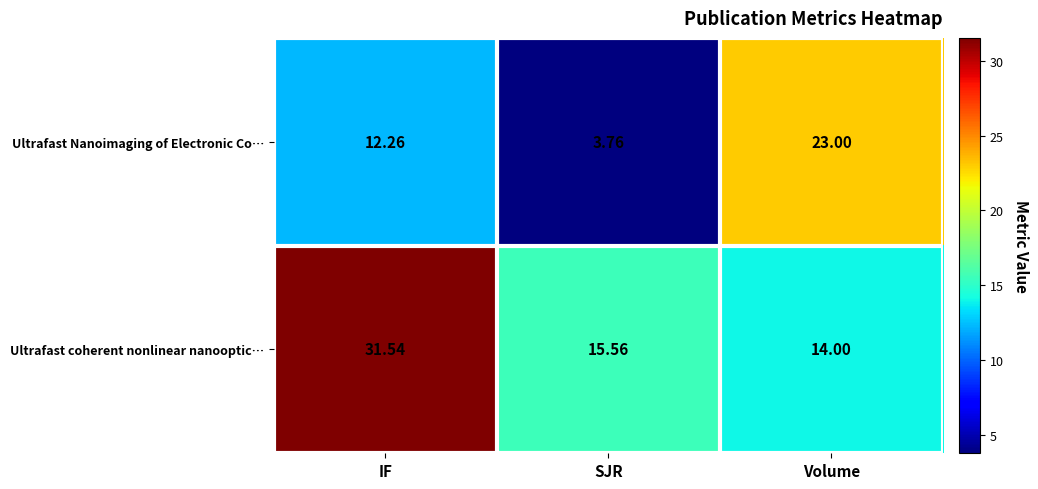

At which category does the chart reach its minimum across all series?

SJR